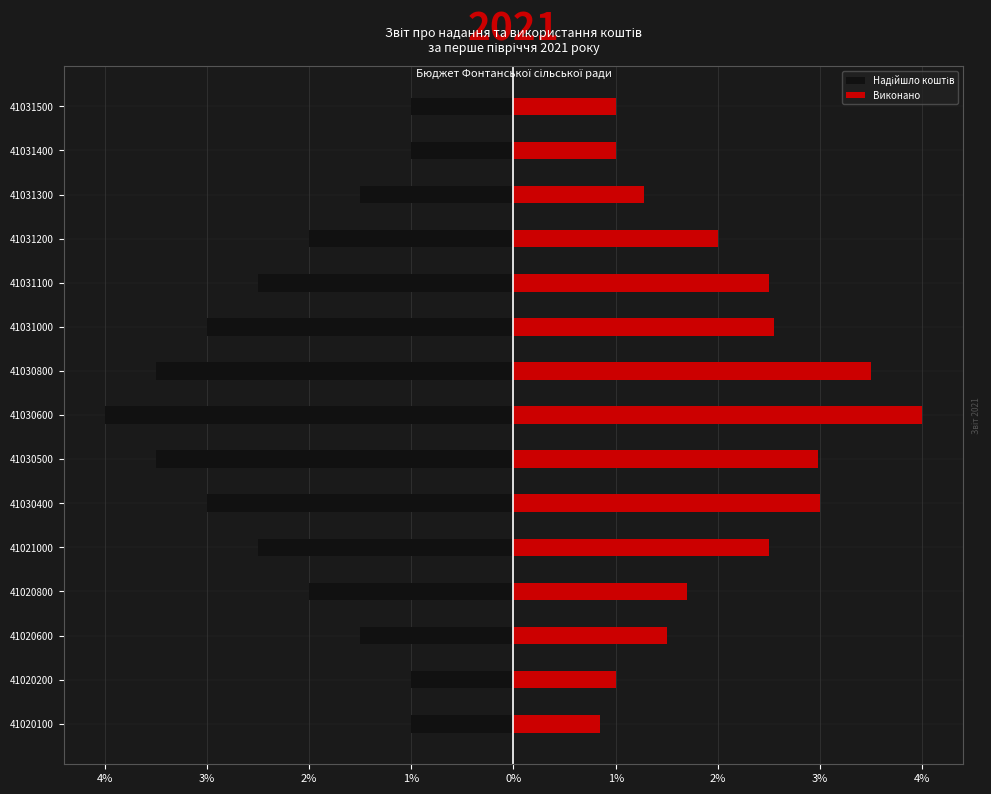

Between 41020100 and 41020200, which series saw the biggest shift?

Виконано